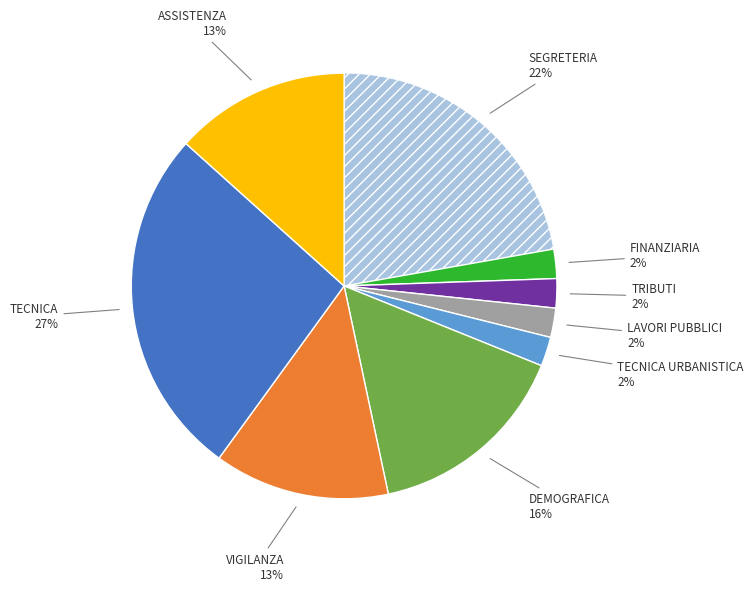

How many slices are in this pie chart?

9